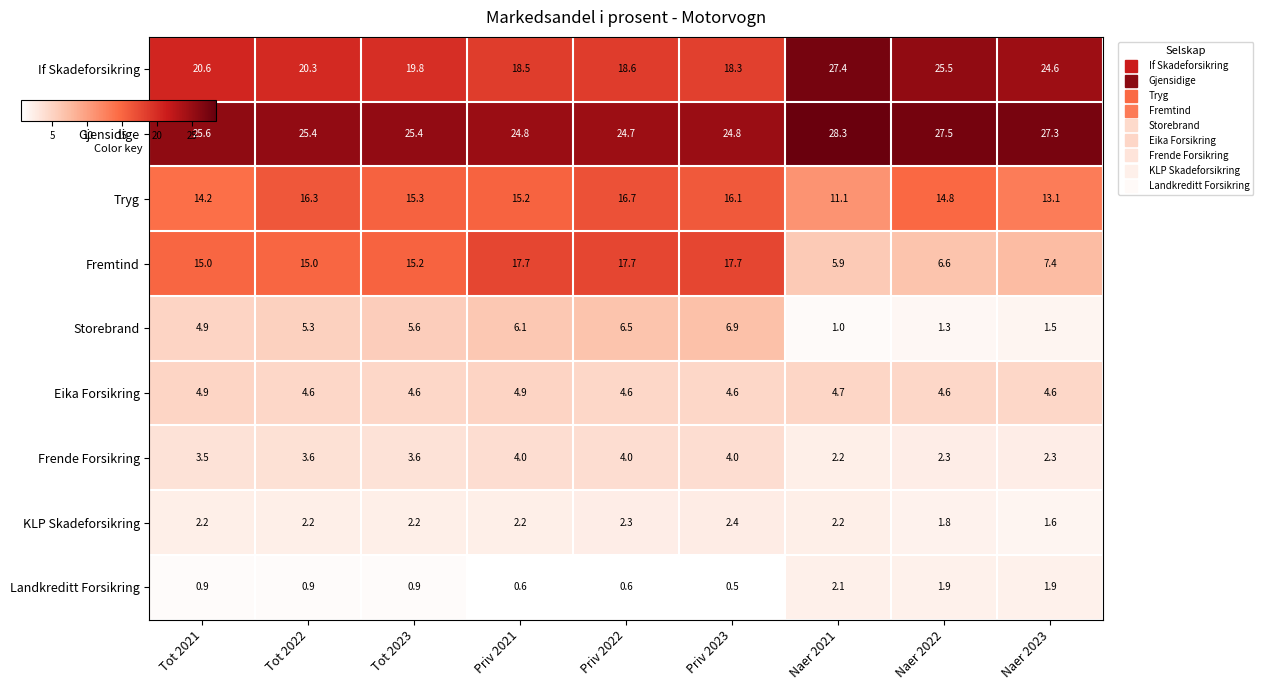

What is the minimum value shown in the chart?

0.5